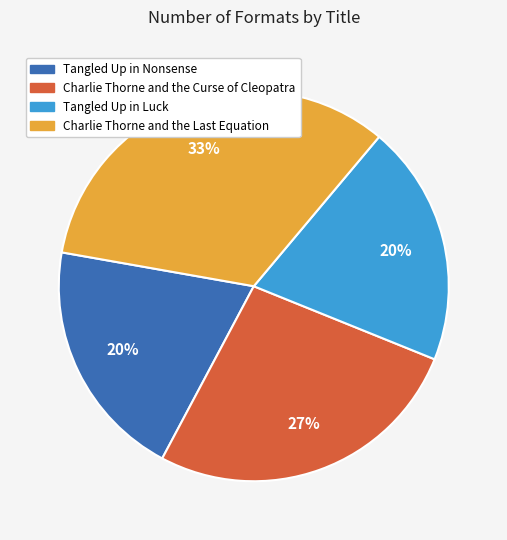

Which category has the biggest portion of the pie?

Charlie Thorne and the Last Equation